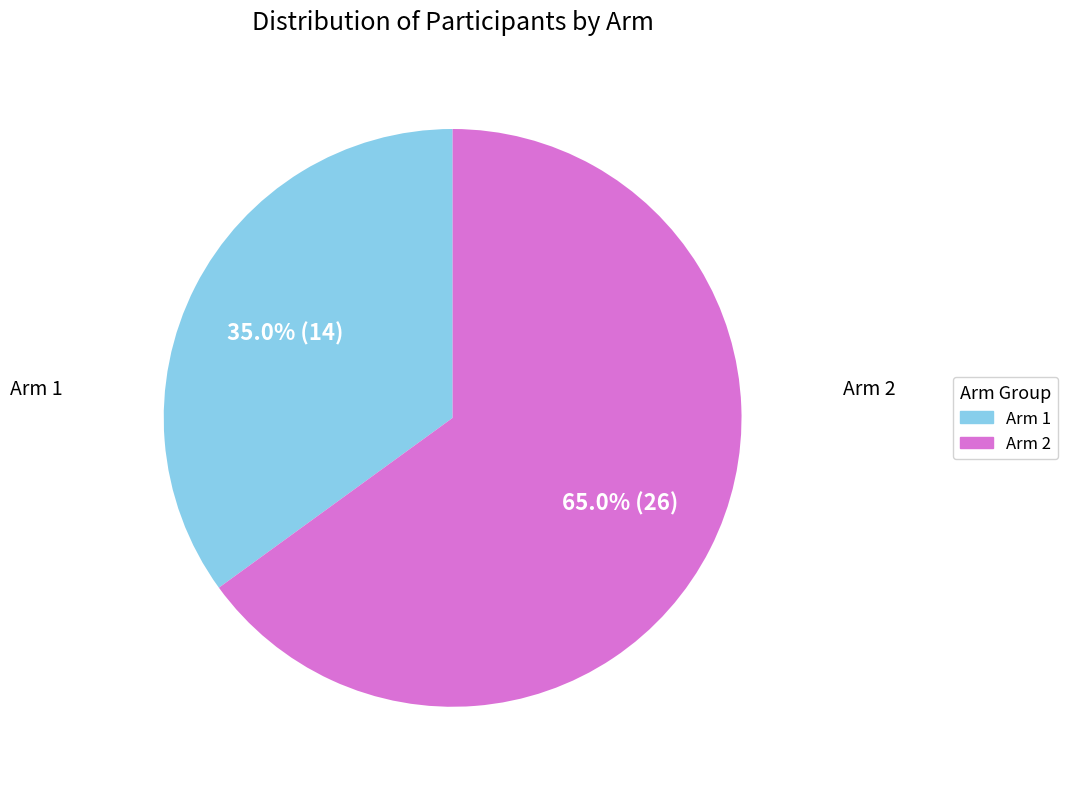

To the nearest percent, what percentage of the pie is Arm 1?

35%